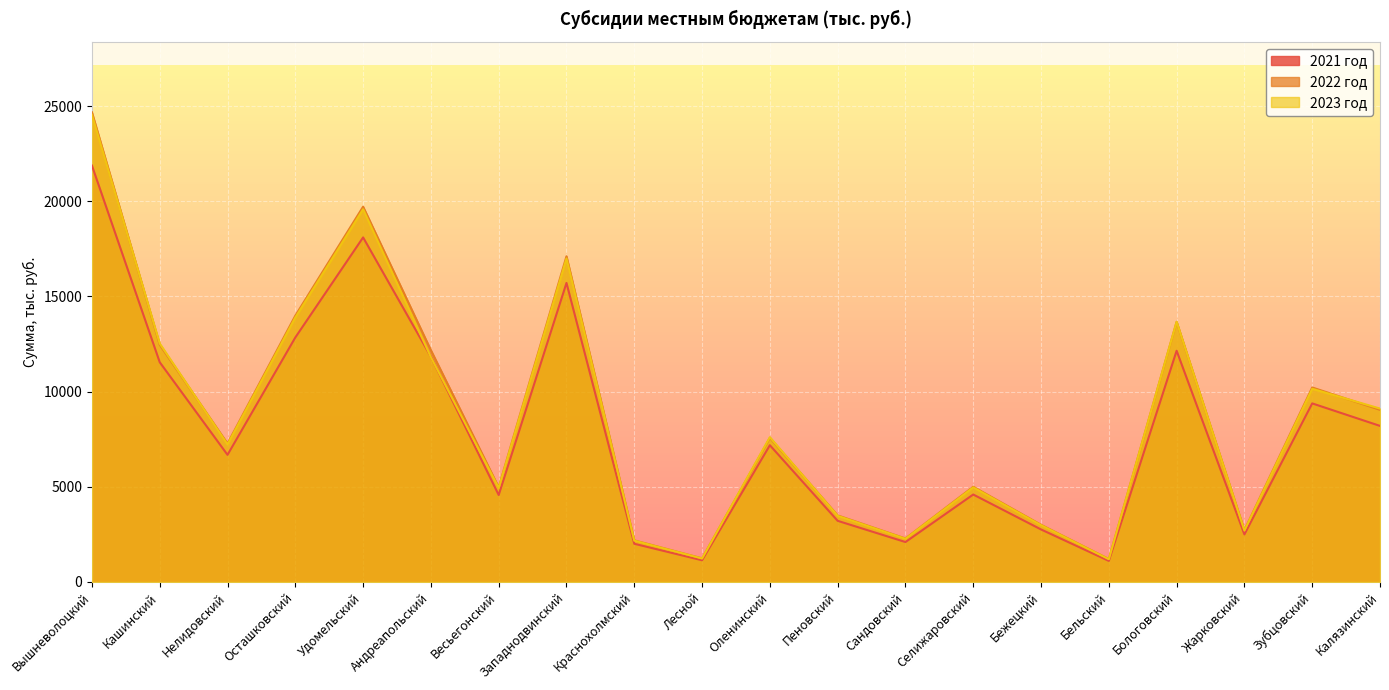

Read the 2023 год value at Кашинский.

12528.4